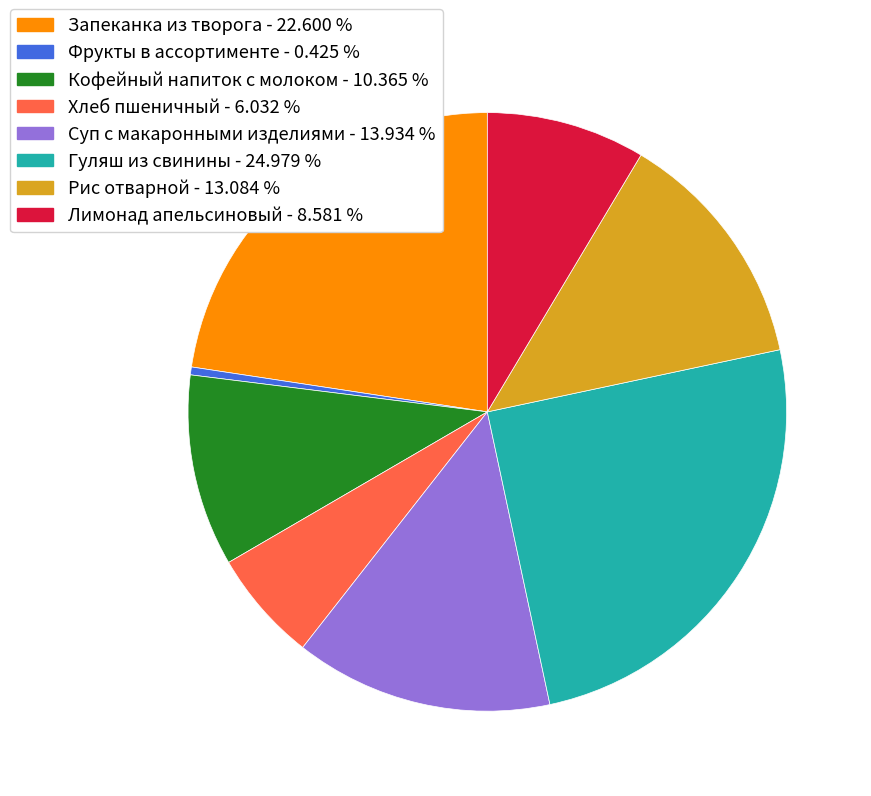

Combined, do Запеканка из творога - 22.600 % and Гуляш из свинины - 24.979 % account for over 50%?

No